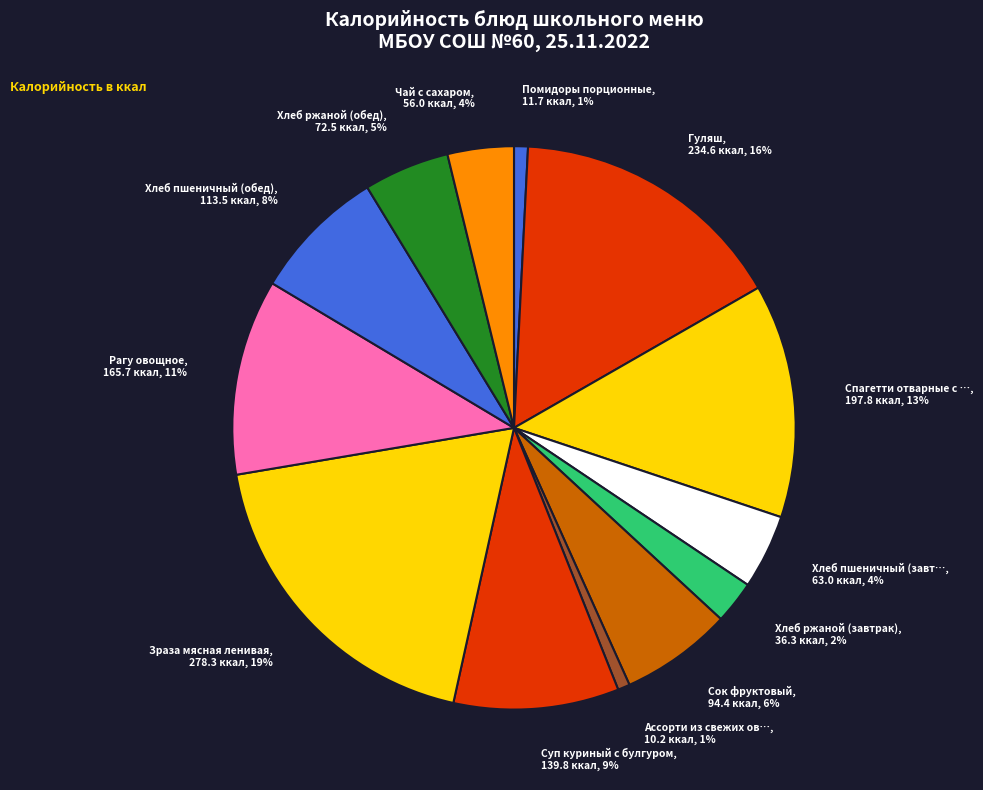

How many slices are in this pie chart?

13